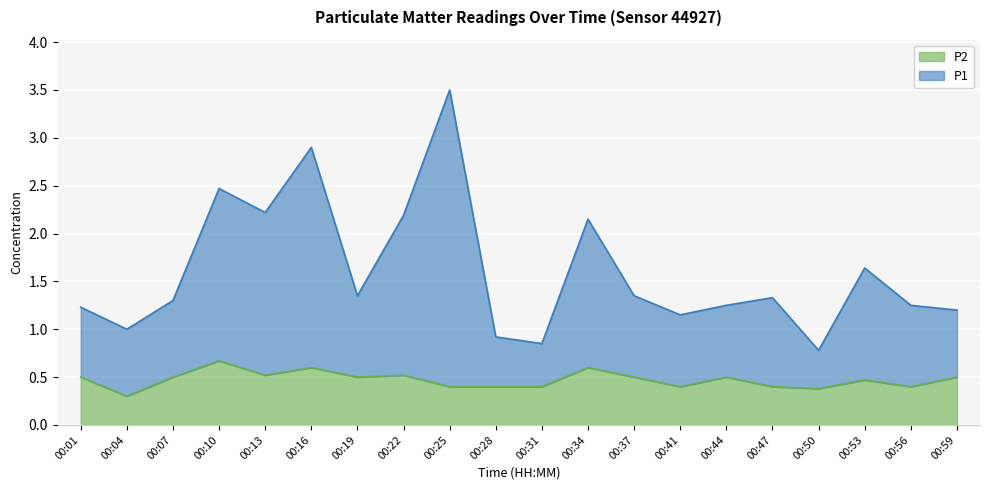

True or false: P1 has a value of 1.7 at 00:01.

False